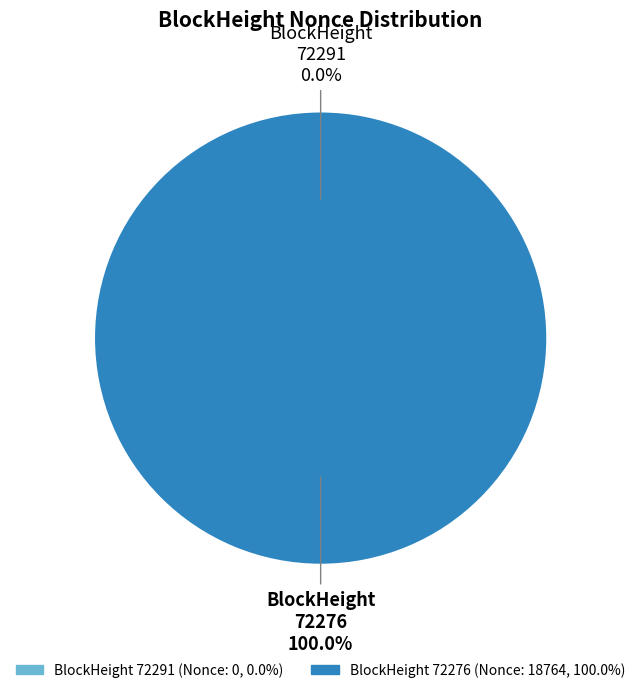

Is 72291 the majority of the pie?

No